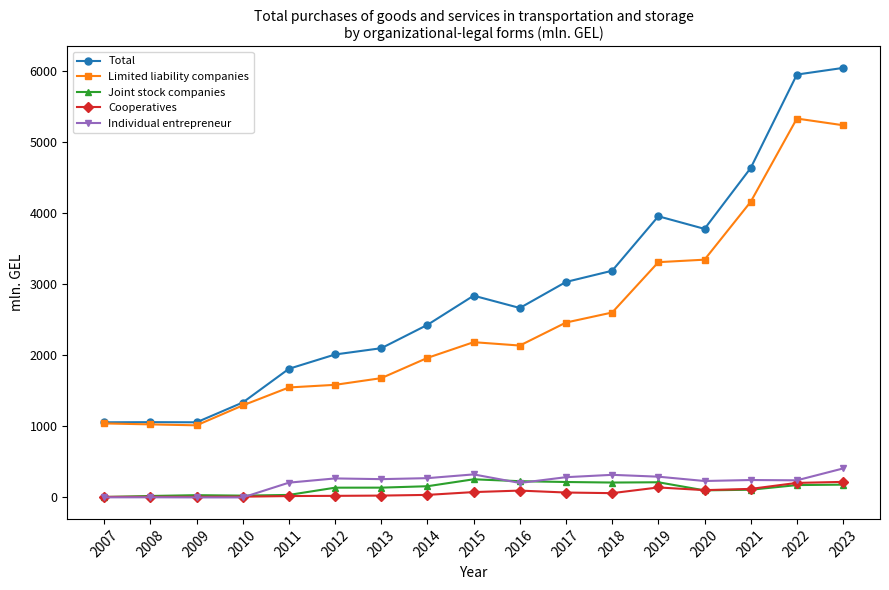

True or false: Total has a value of 2703.7 at 2021.

False